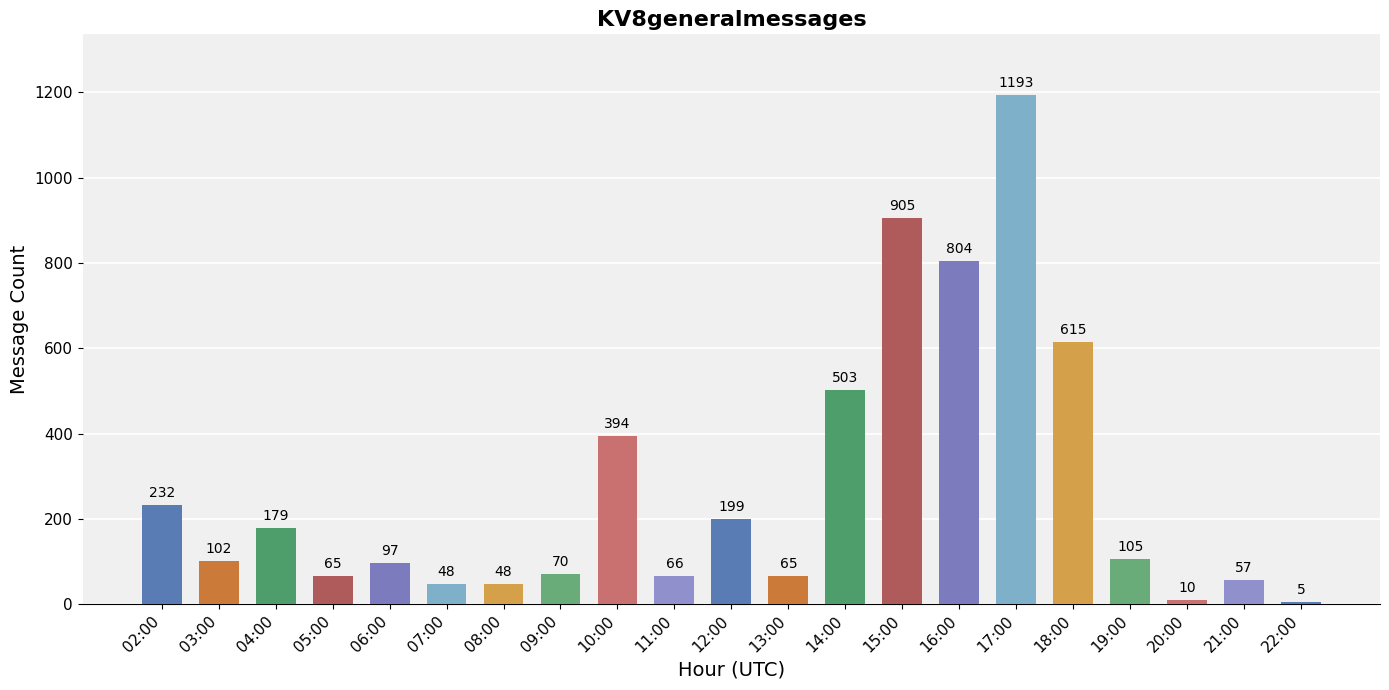

What is the difference between the second highest and second lowest values?

895